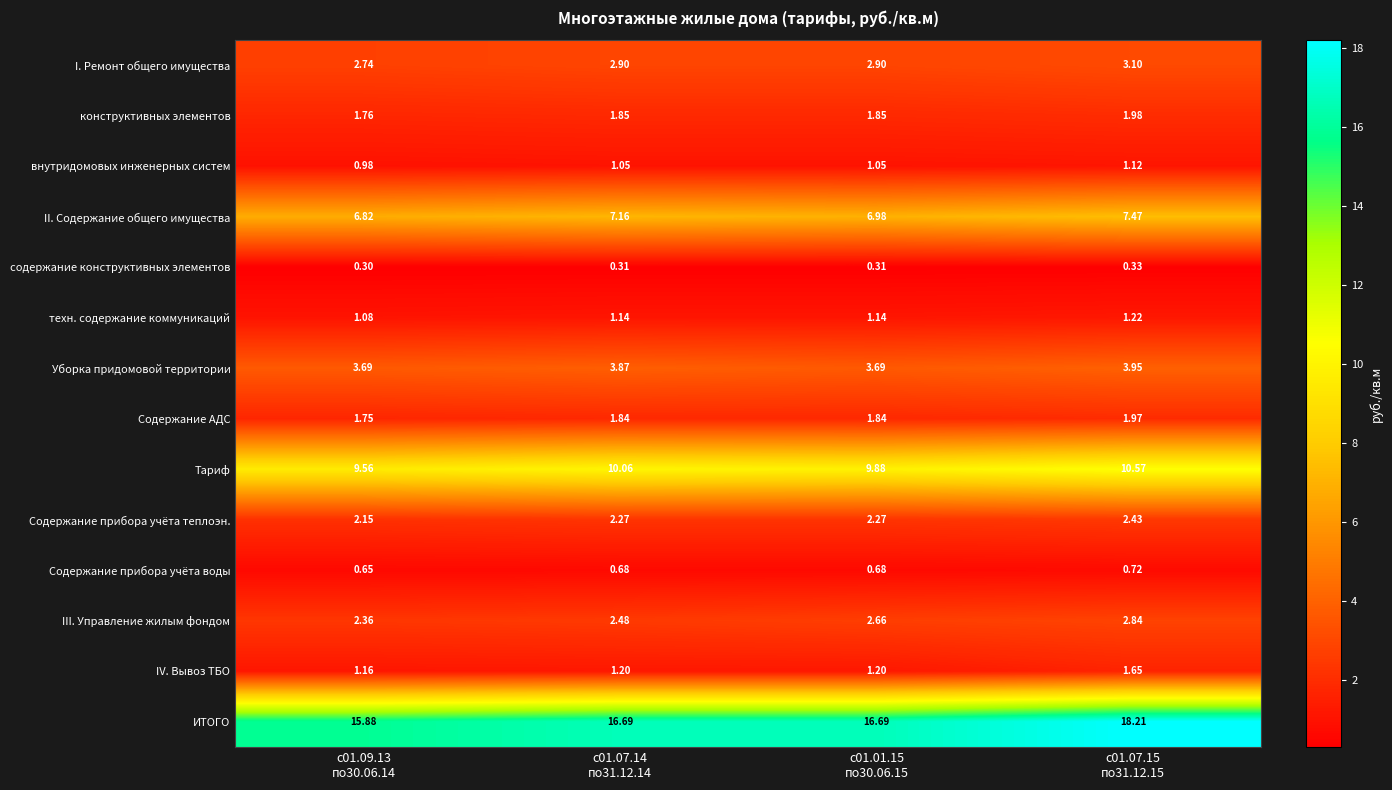

List the series in order of their peak value, lowest first.

содержание конструктивных элементов, Содержание прибора учёта воды, внутридомовых инженерных систем, техн. содержание коммуникаций, IV. Вывоз ТБО, Содержание АДС, конструктивных элементов, Содержание прибора учёта теплоэн., III. Управление жилым фондом, I. Ремонт общего имущества, Уборка придомовой территории, II. Содержание общего имущества, Тариф, ИТОГО